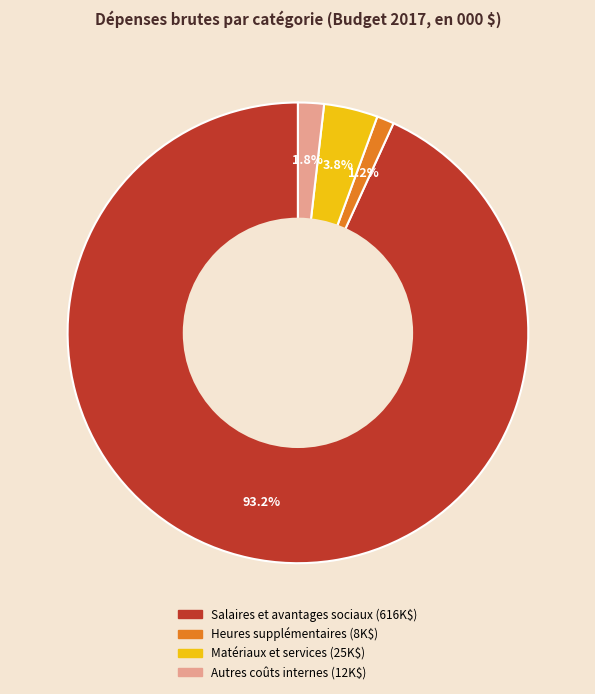

Rank the categories by value from highest to lowest.

Salaires et avantages sociaux, Matériaux et services, Autres coûts internes, Heures supplémentaires